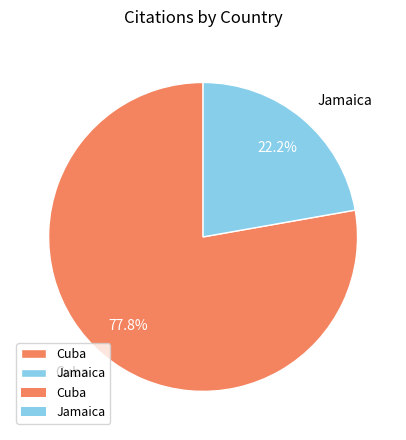

To the nearest percent, what is the combined percentage of Jamaica and Cuba?

100%